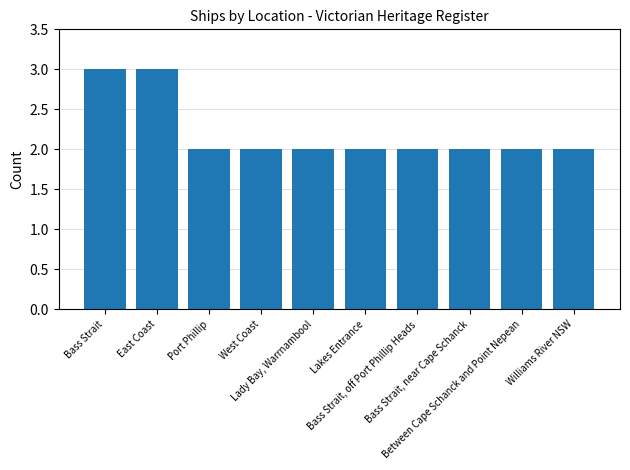

Does the chart contain any negative values?

No